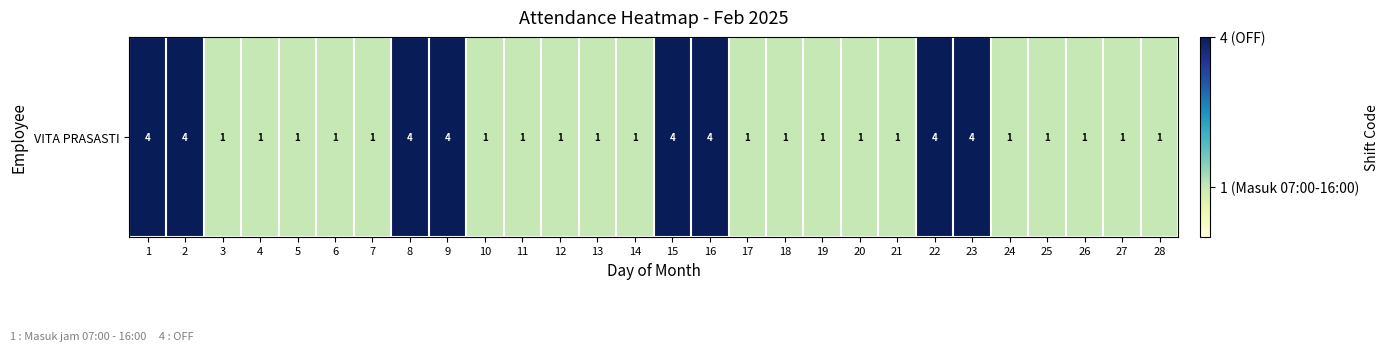

List the labels in order of value, smallest first.

3, 4, 5, 6, 7, 10, 11, 12, 13, 14, 17, 18, 19, 20, 21, 24, 25, 26, 27, 28, 1, 2, 8, 9, 15, 16, 22, 23